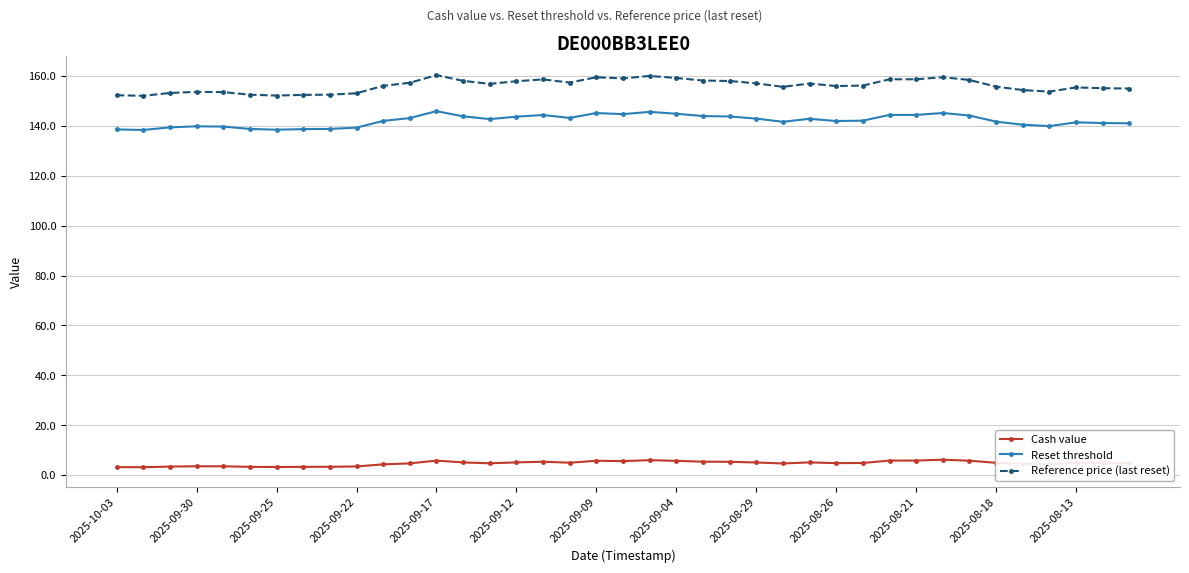

Which series has the largest range (max minus min)?

Reference price (last reset)